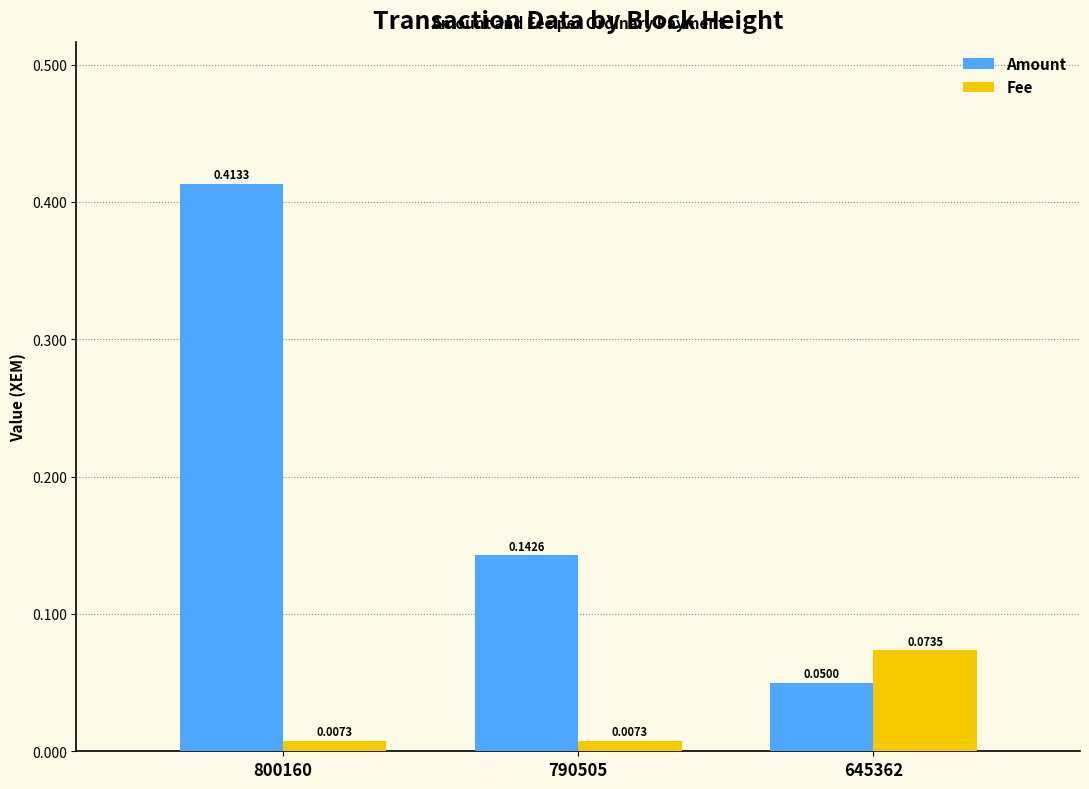

Does the chart contain any negative values?

No